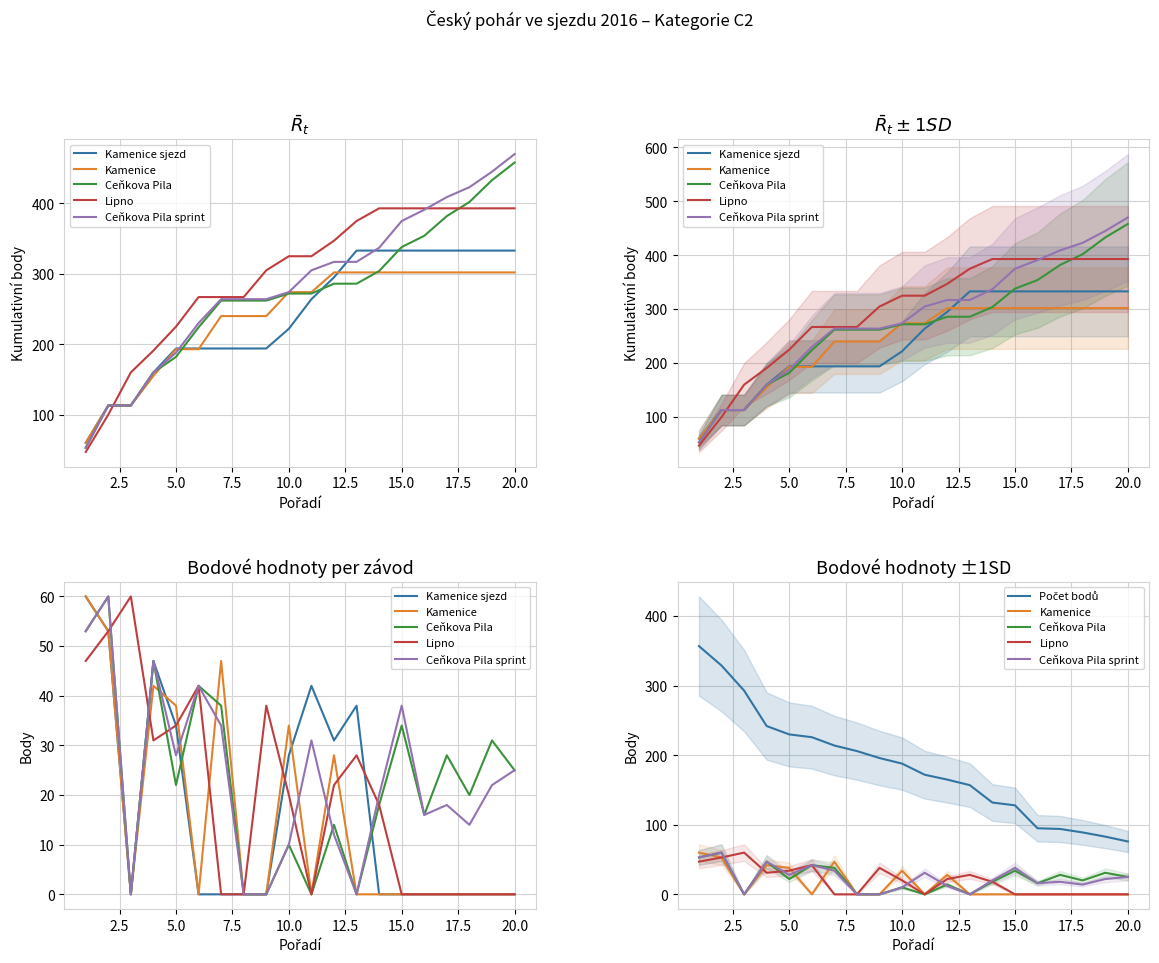

How many interior local valleys does the Ceňkova Pila series have?

6